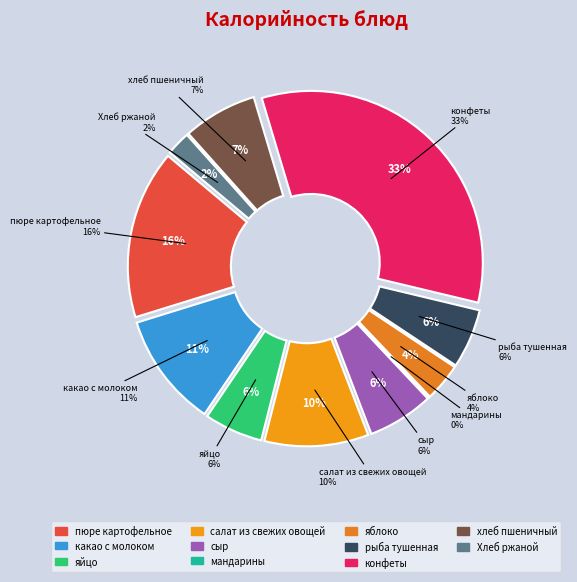

What percentage do мандарины and хлеб пшеничный together represent?

7.1%